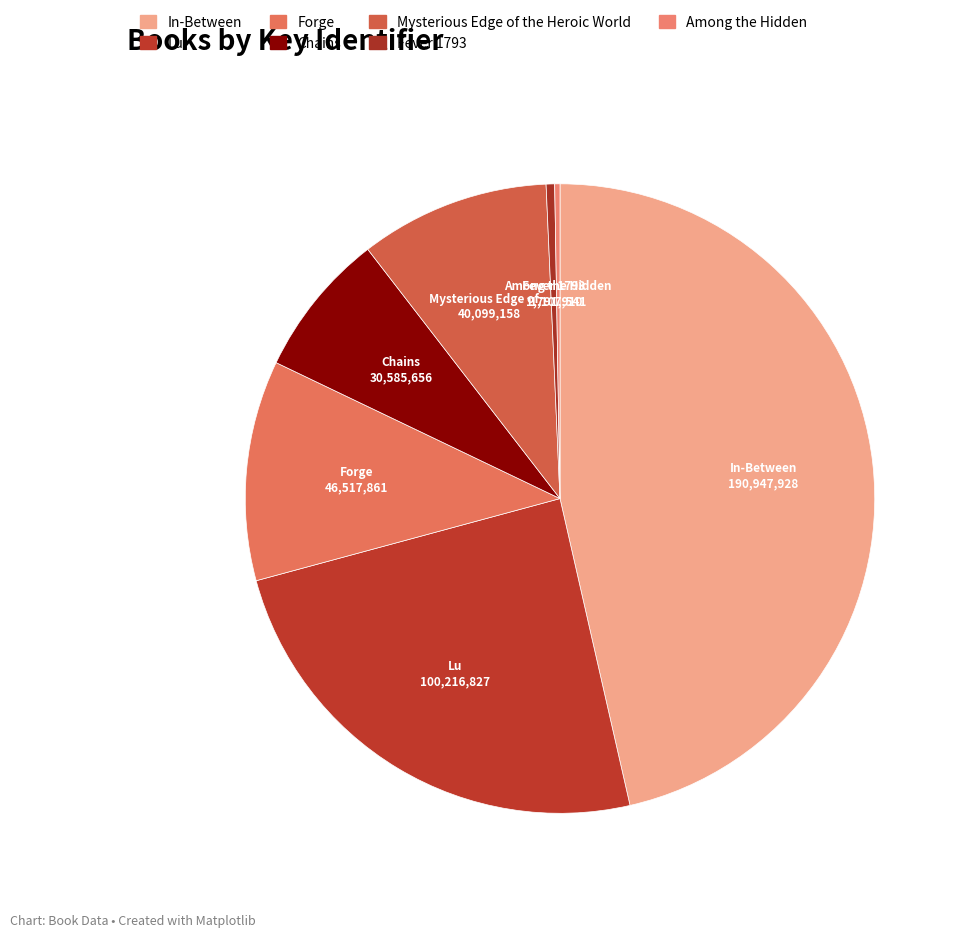

Rank the categories by value from lowest to highest.

Among the Hidden, Fever 1793, Chains, Mysterious Edge of the Heroic World, Forge, Lu, In-Between